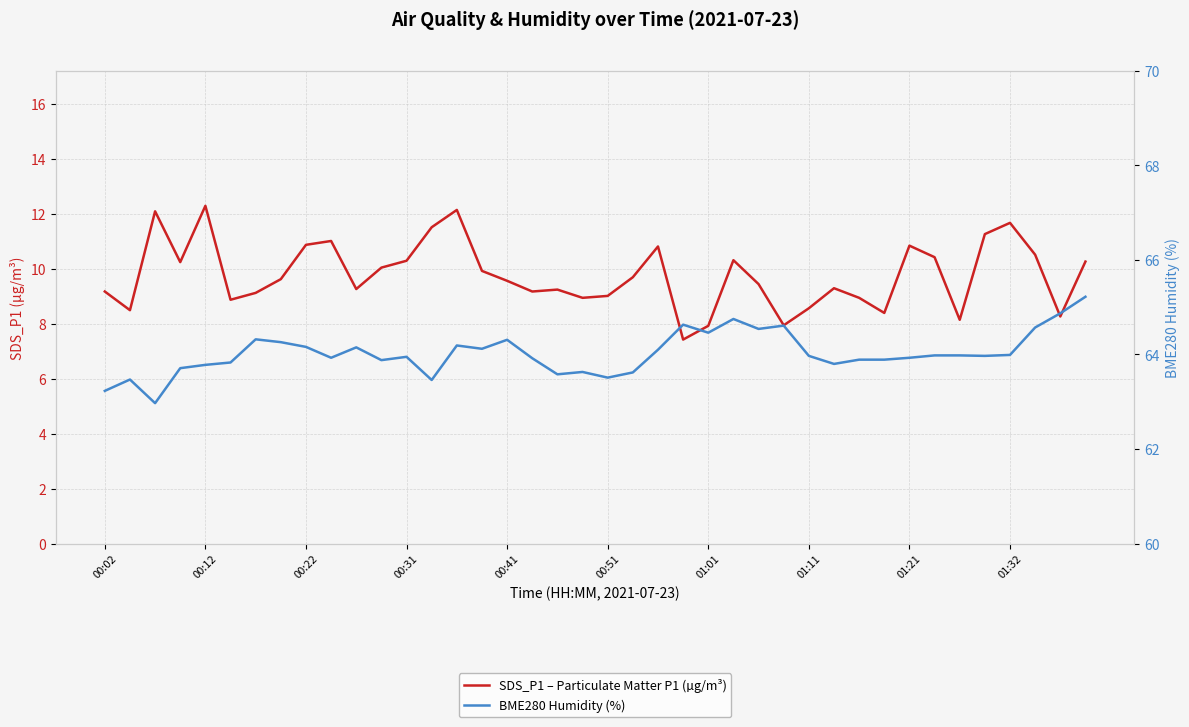

Is it true that SDS_P1 – Particulate Matter P1 (µg/m³) equals 10.3 at 25?

True